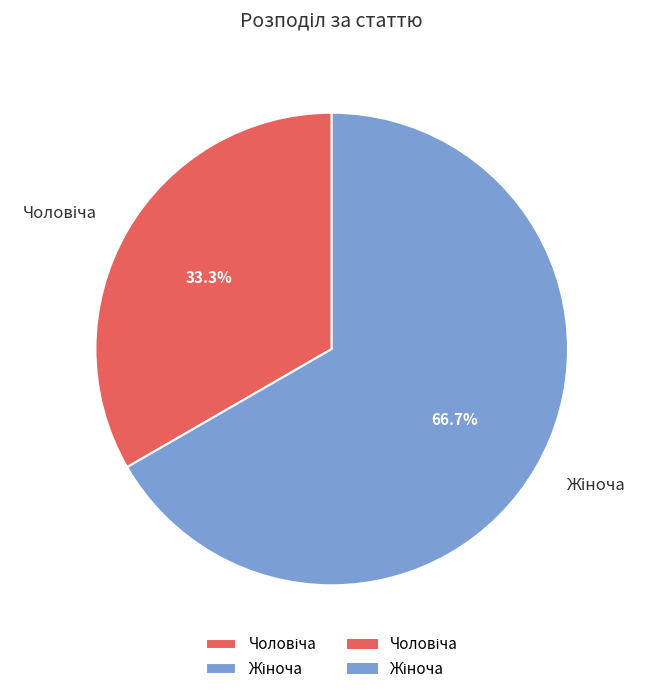

Is there a majority slice in this chart?

Yes